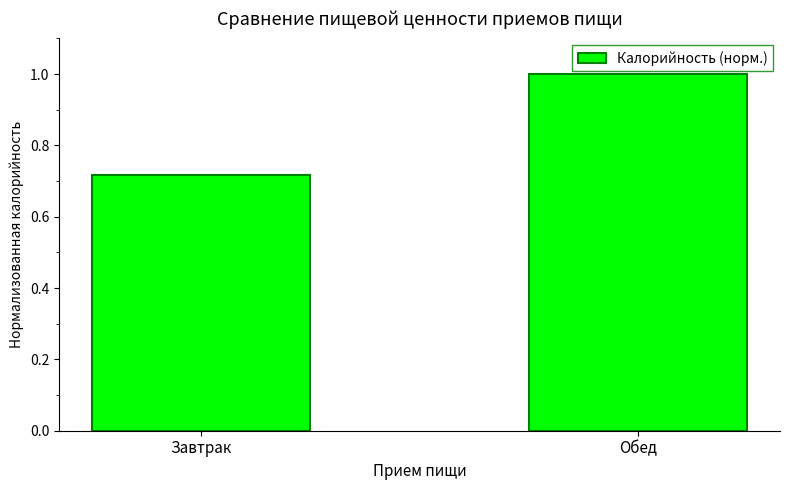

The chart shows a value of 1.5 at Обед. True or false?

False